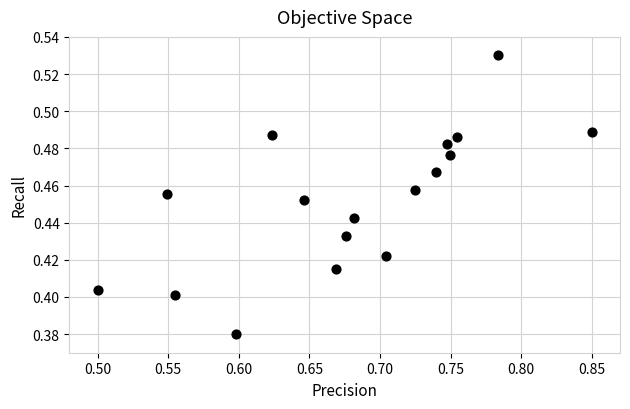

What is the range of X values (max minus min)?

0.3